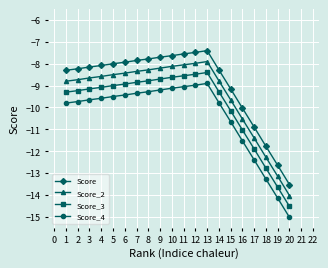

Rank the series at 8 from highest to lowest value.

Score, Score_2, Score_3, Score_4